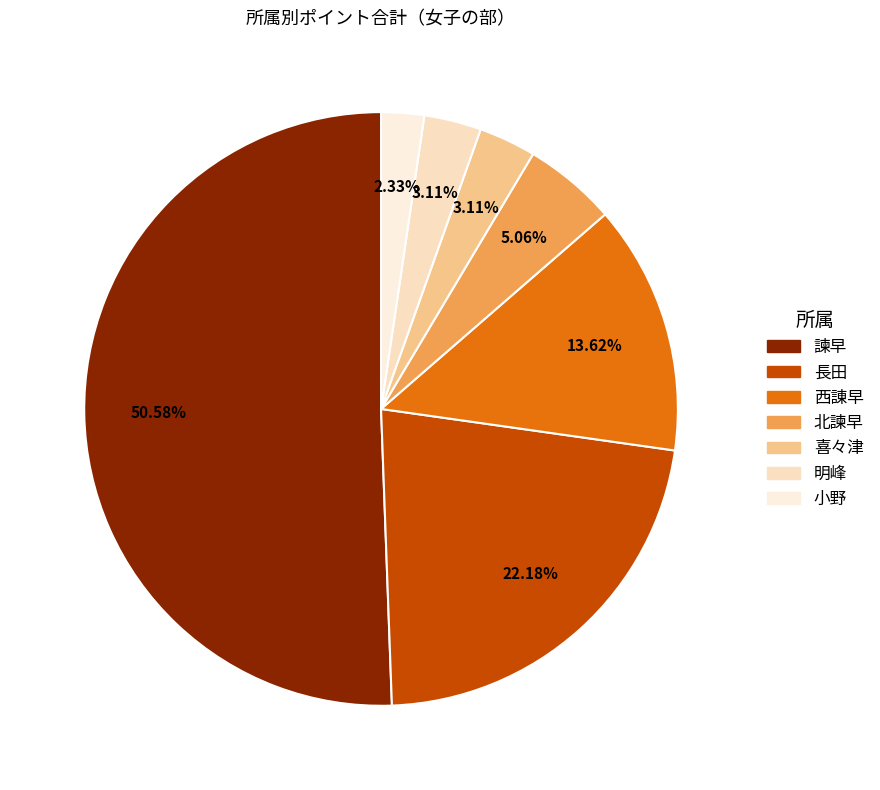

To the nearest percent, what percentage of the pie is 北諫早?

5%